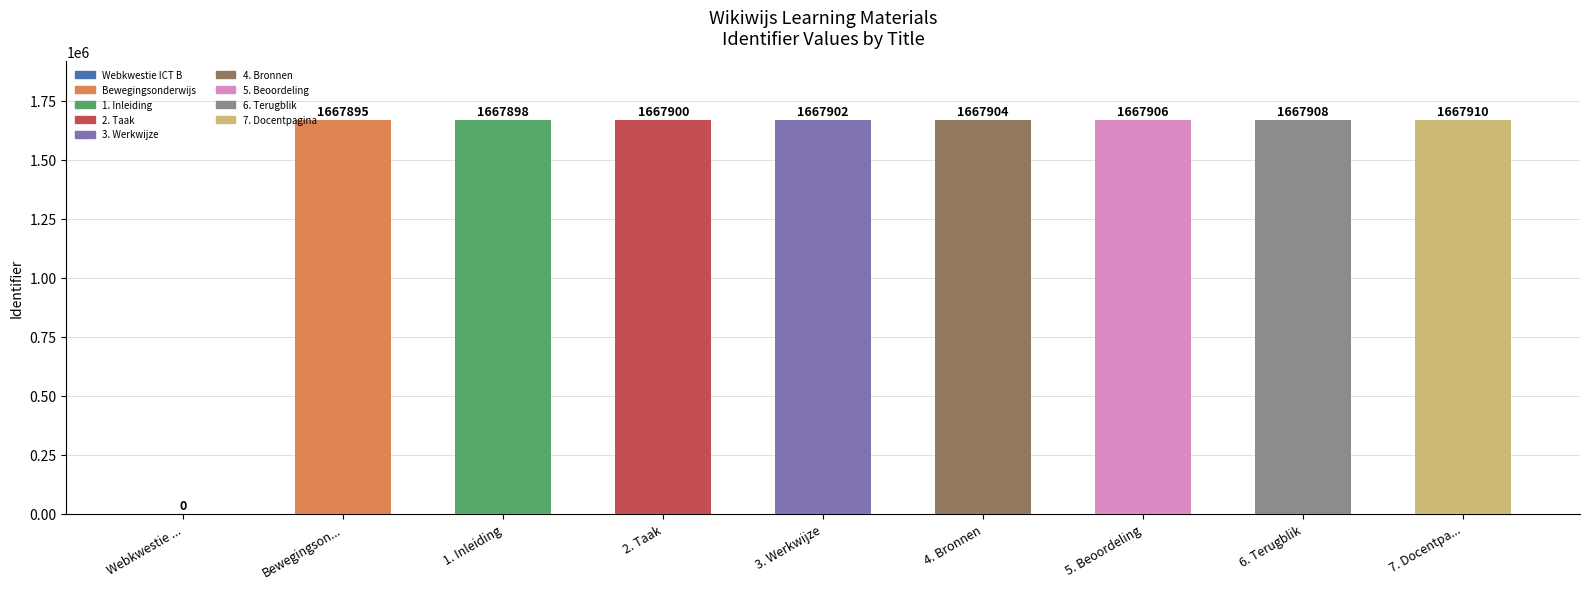

Which has a higher value, Bewegingson... or 7. Docentpa...?

7. Docentpa...